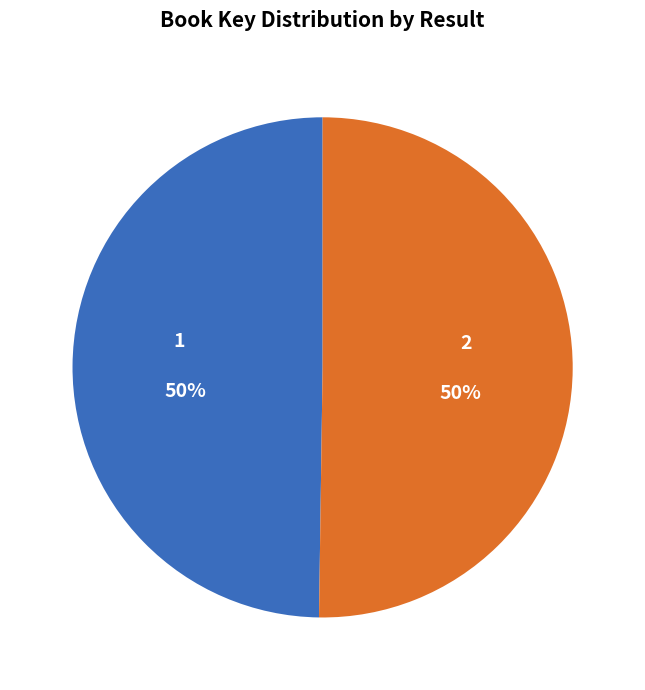

The 2 slice represents 59% of the pie. True or false?

False